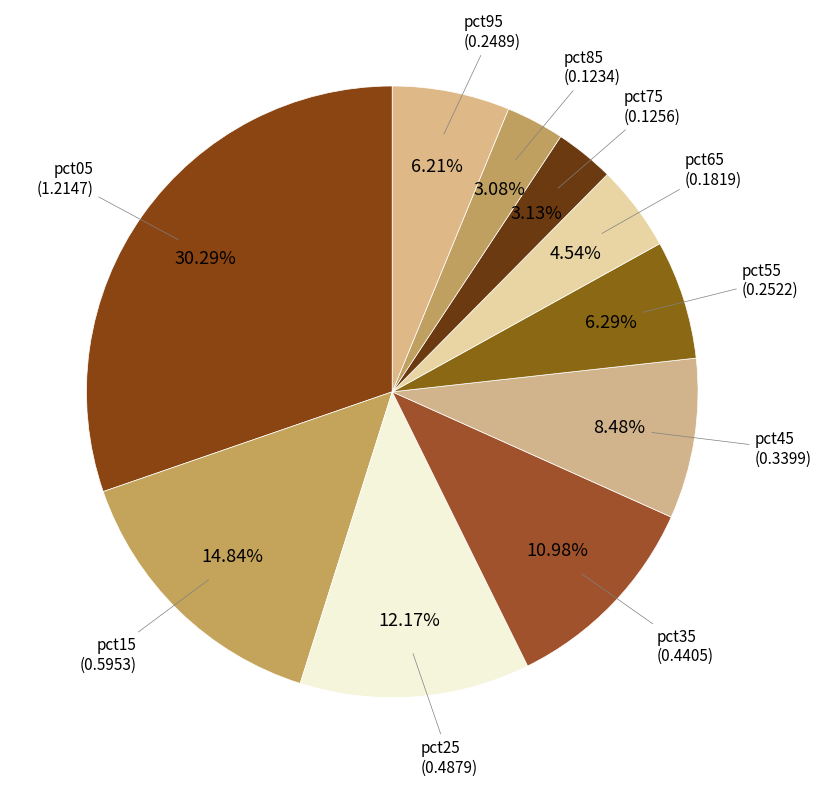

Is there any slice that represents more than half of the pie?

No